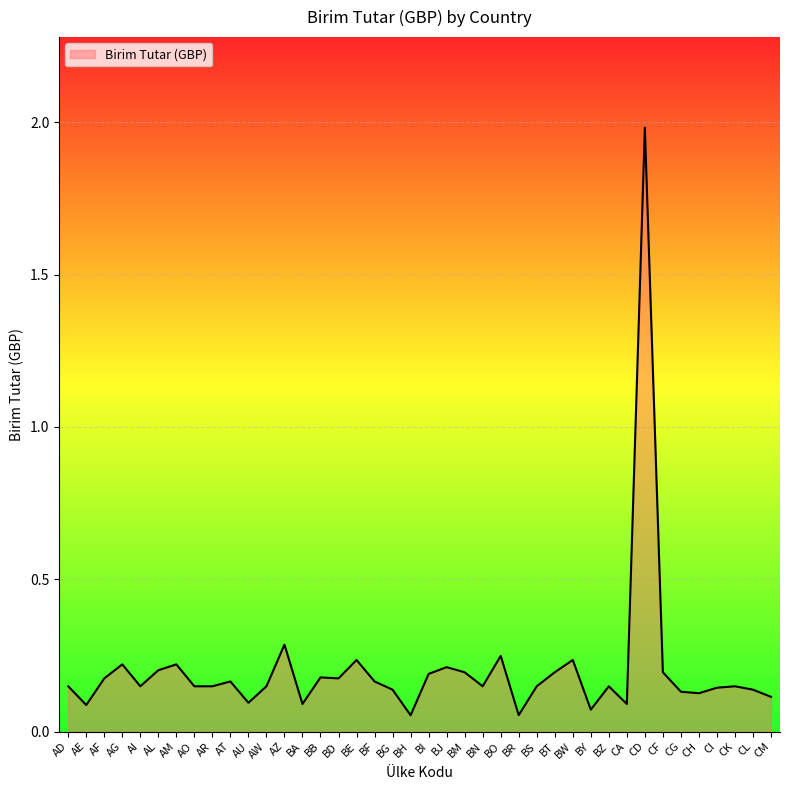

Where is the first local maximum?

AG